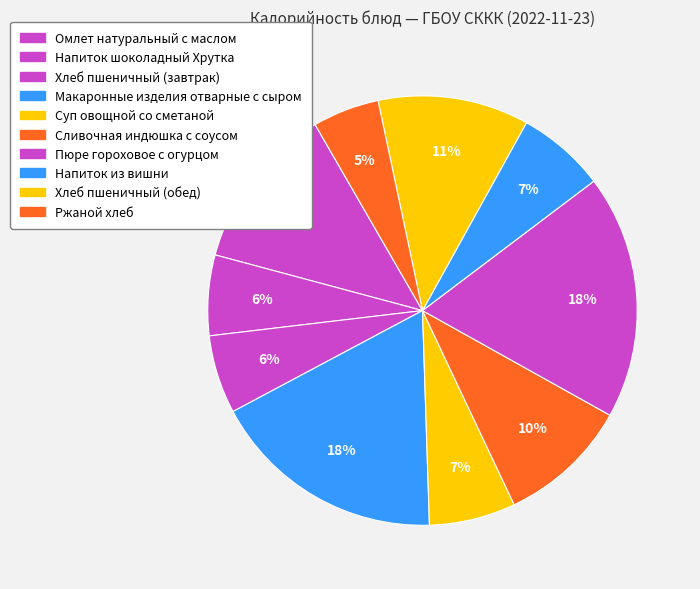

How many segments does this pie chart have?

10